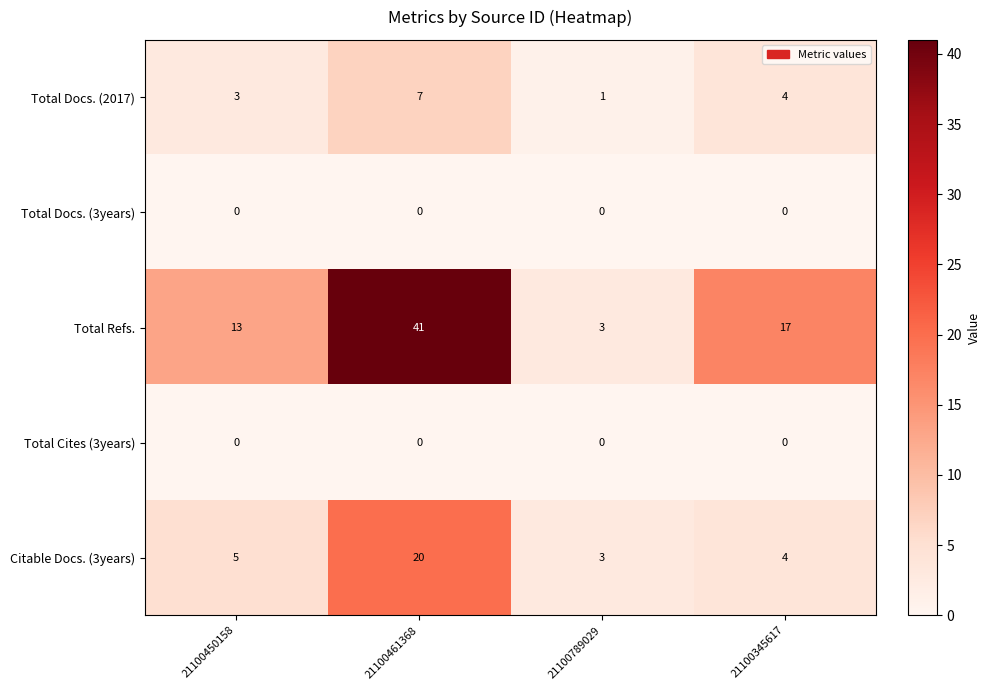

Which series has the largest total across all categories?

Total Refs.